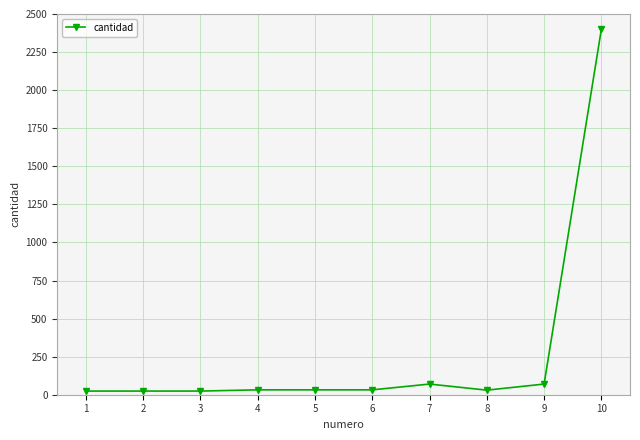

What is the sum of all values?

2738